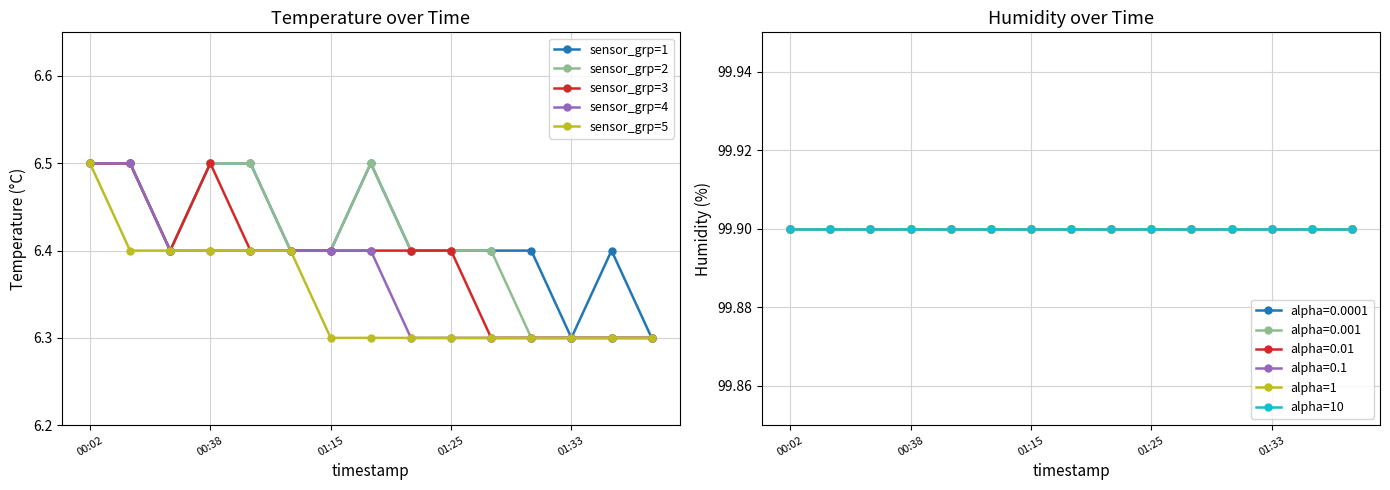

What is the maximum value for sensor_grp=4?

6.5